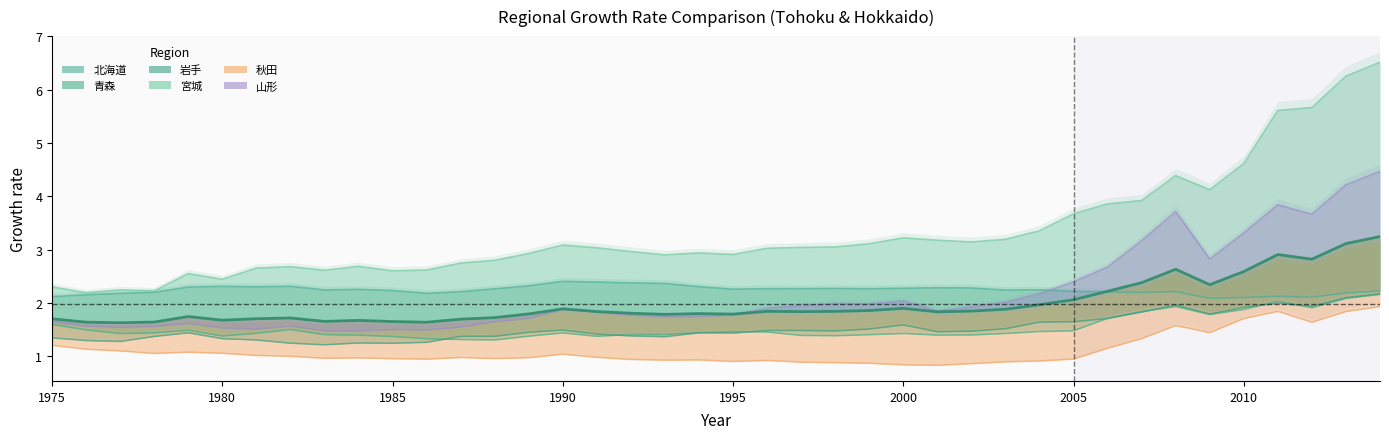

List the labels in order of 岩手 value, largest first.

2014, 2013, 2011, 2008, 2012, 2010, 2007, 2009, 2006, 2005, 2004, 2000, 2003, 1999, 1990, 1997, 1996, 1998, 2002, 2001, 1989, 1979, 1994, 1995, 1991, 1992, 1988, 1987, 1978, 1993, 1975, 1980, 1981, 1976, 1977, 1986, 1984, 1982, 1985, 1983